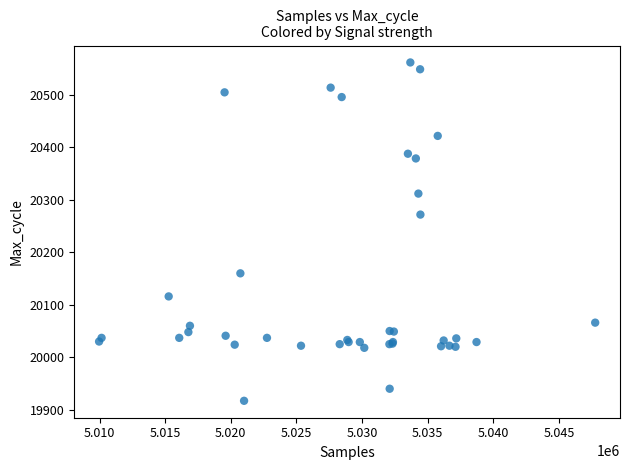

What Y value in the scatter plot is closest to 20239?

20272